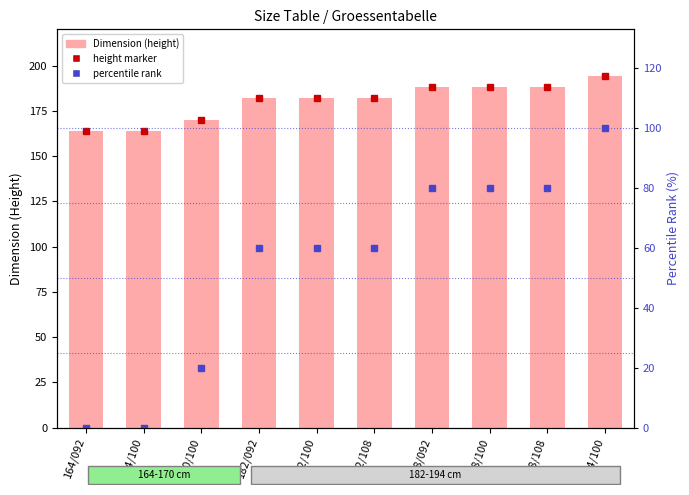

Rank the series at 182/092 from lowest to highest value.

percentile rank, Dimension